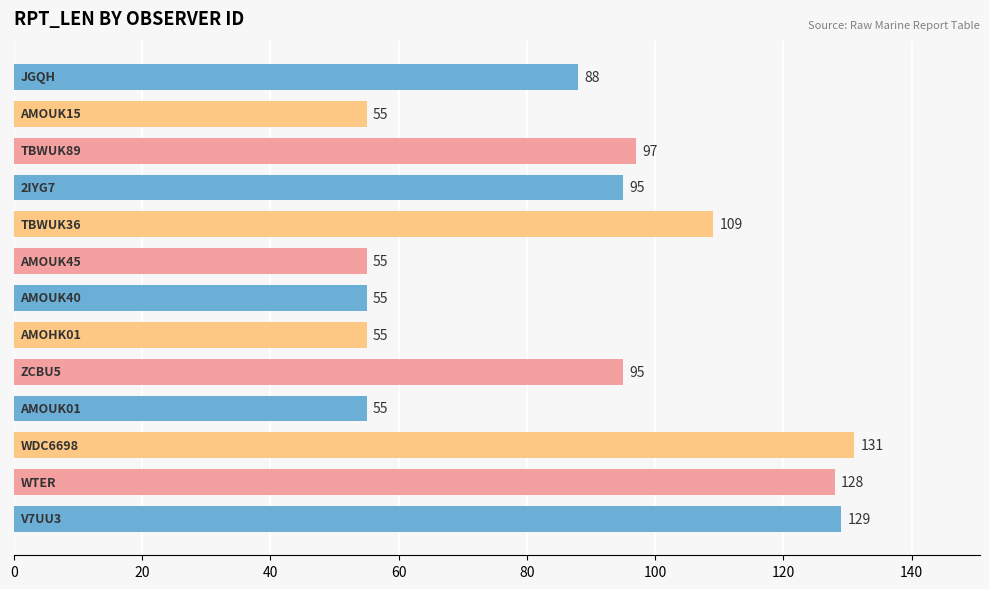

What is the maximum value shown in the chart?

131